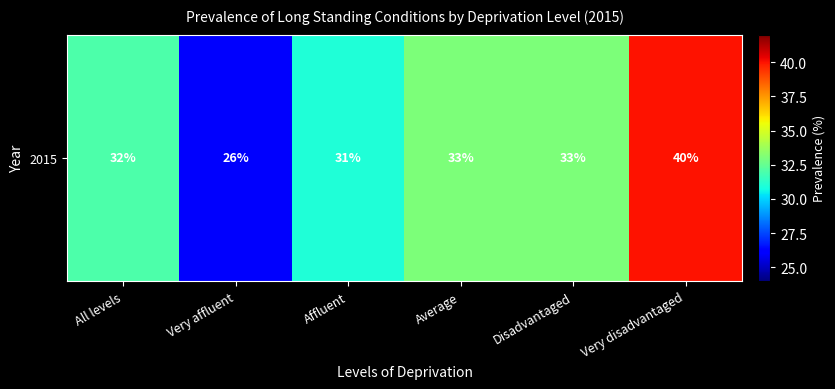

At which label is the value closest to 33?

Average